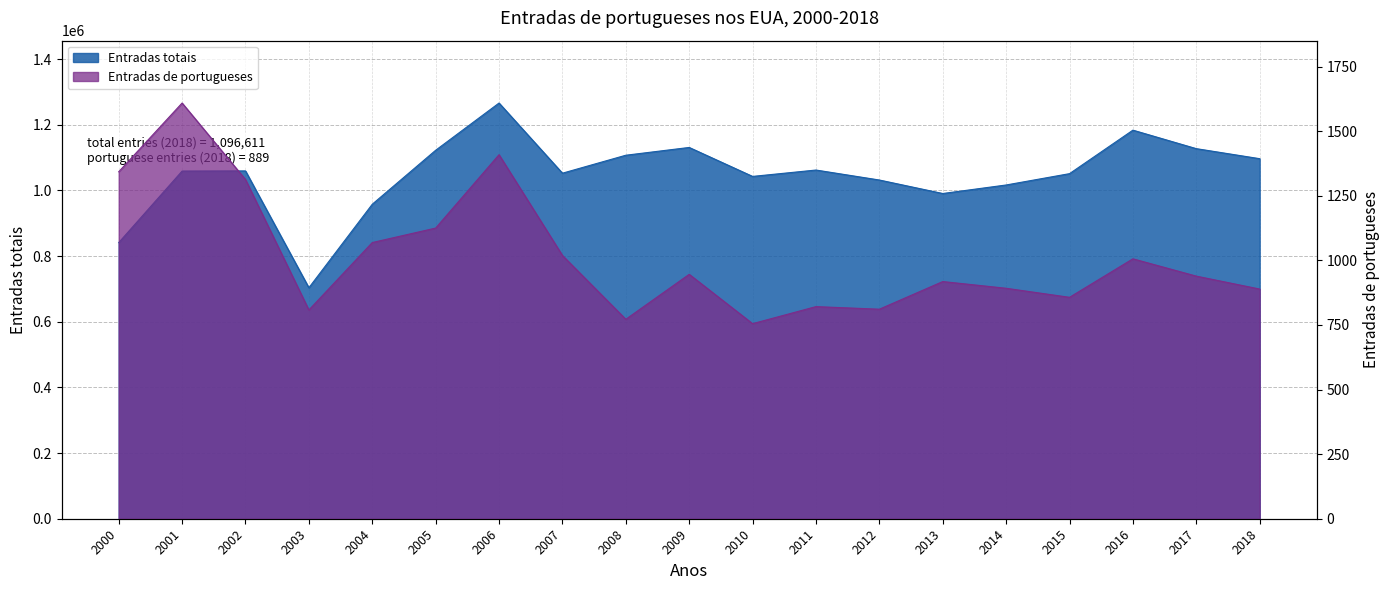

Which series changed the most between 2006 and 2010?

Entradas totais